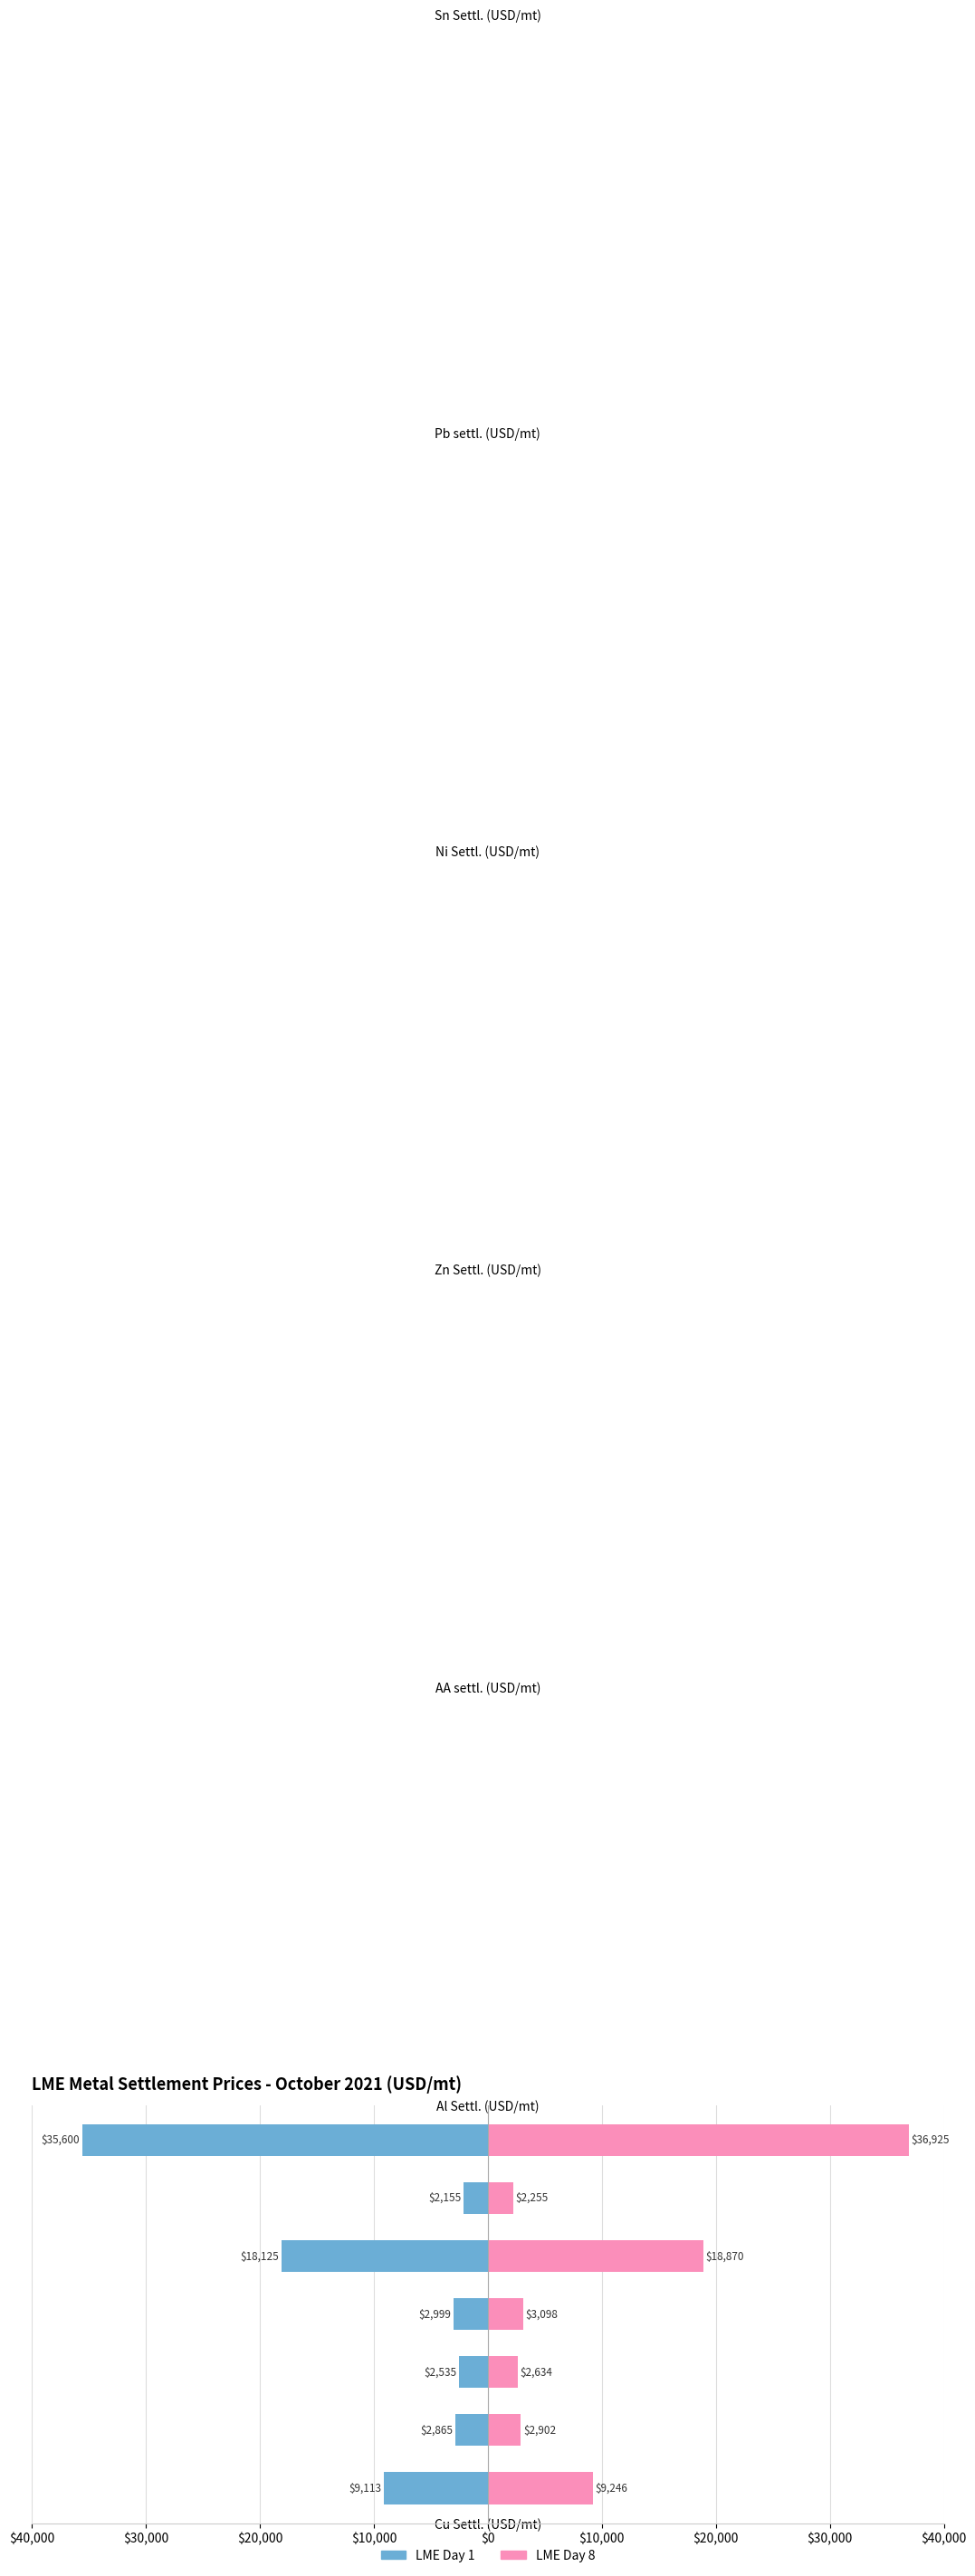

List the series in order of their overall mean, highest first.

LME Day 8, LME Day 1